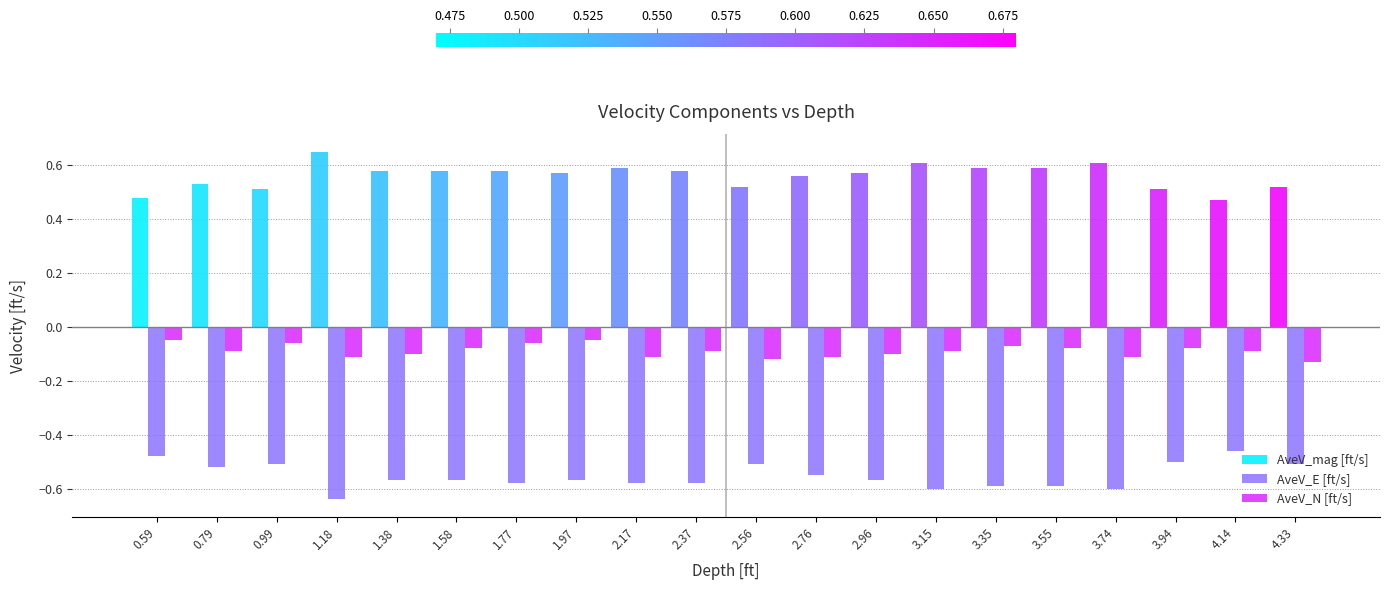

At which category does the chart reach its peak across all series?

1.18